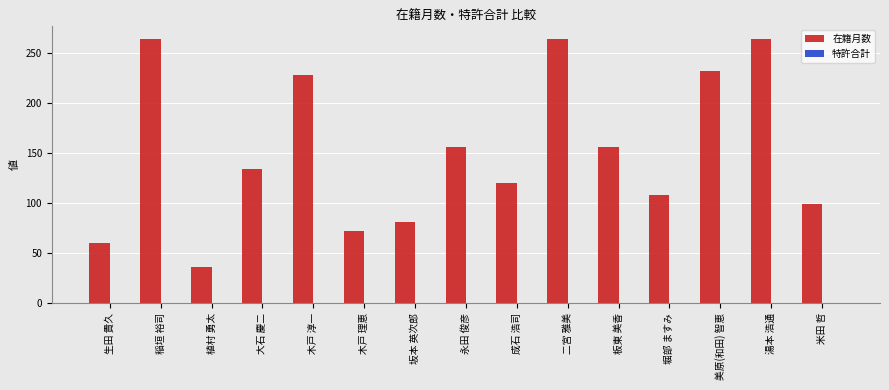

Which label corresponds to the smallest value in the chart?

植村 勇太